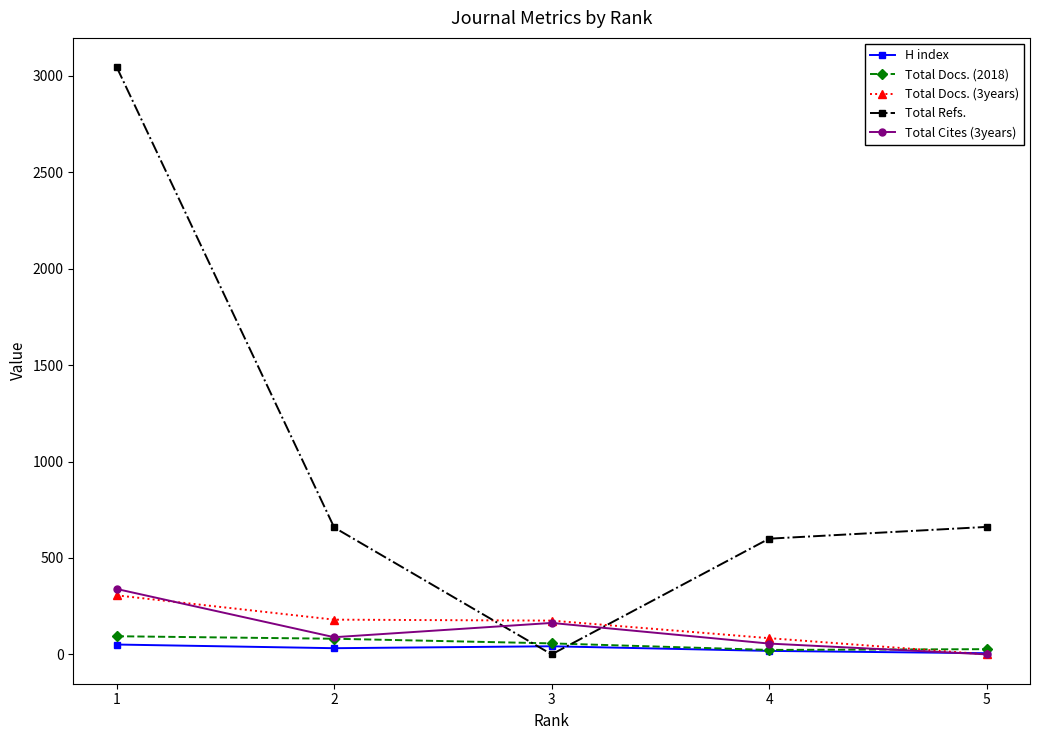

Which category has the highest value across all series?

1